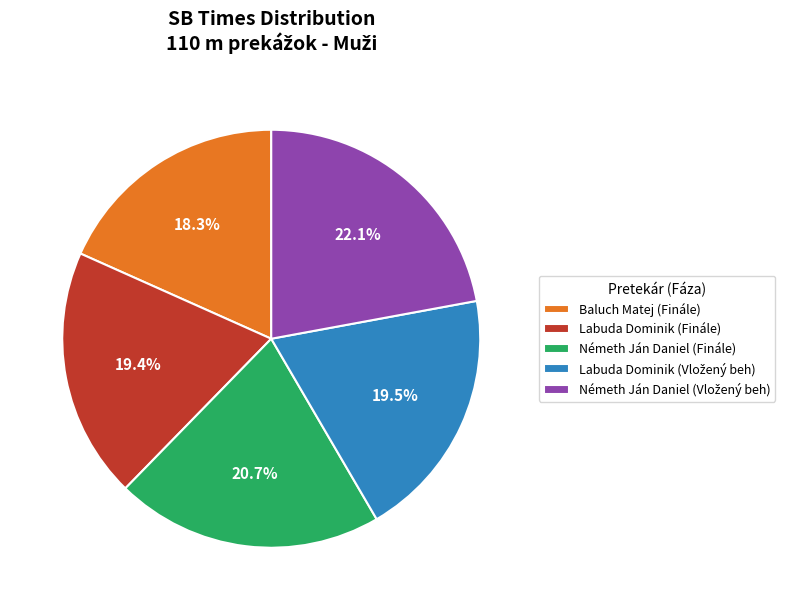

Which slice is the smallest?

Baluch Matej (Finále)